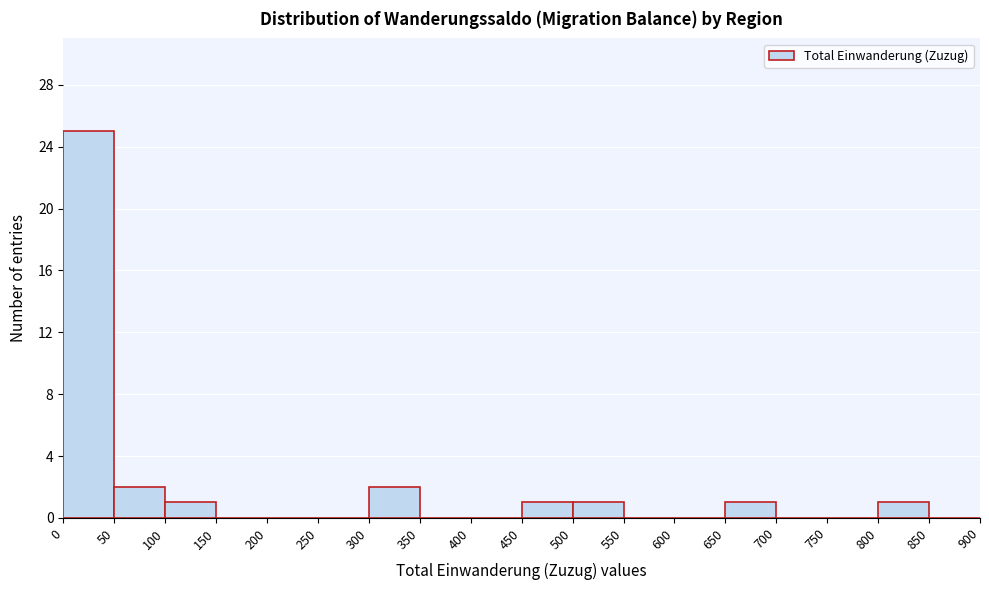

What is the height of the bar covering 100 to 150 on the x-axis? The values are not printed on the chart, so give them approximately, as read against the axis.

1